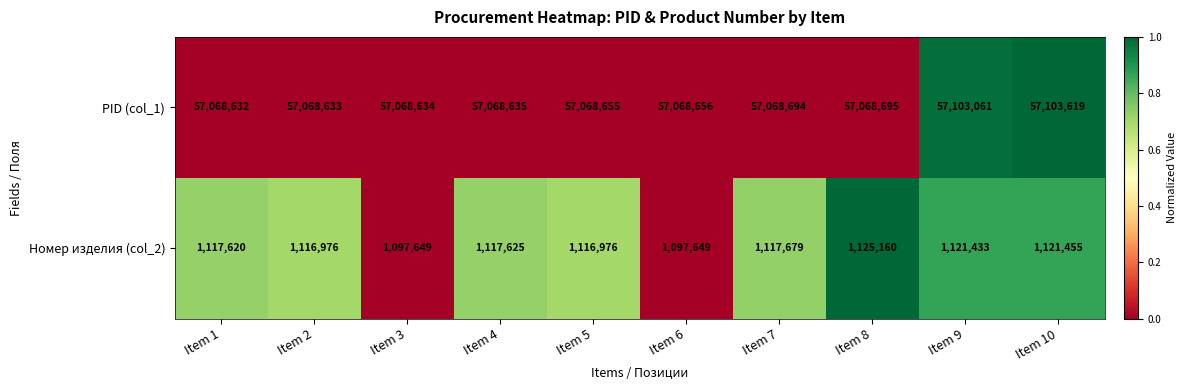

Reading left to right, transcribe all the data shown in this chart.

PID (col_1): 57068632	57068633	57068634	57068635	57068655	57068656	57068694	57068695	57103061	57103619
Номер изделия (col_2): 1117620	1116976	1097649	1117625	1116976	1097649	1117679	1125160	1121433	1121455